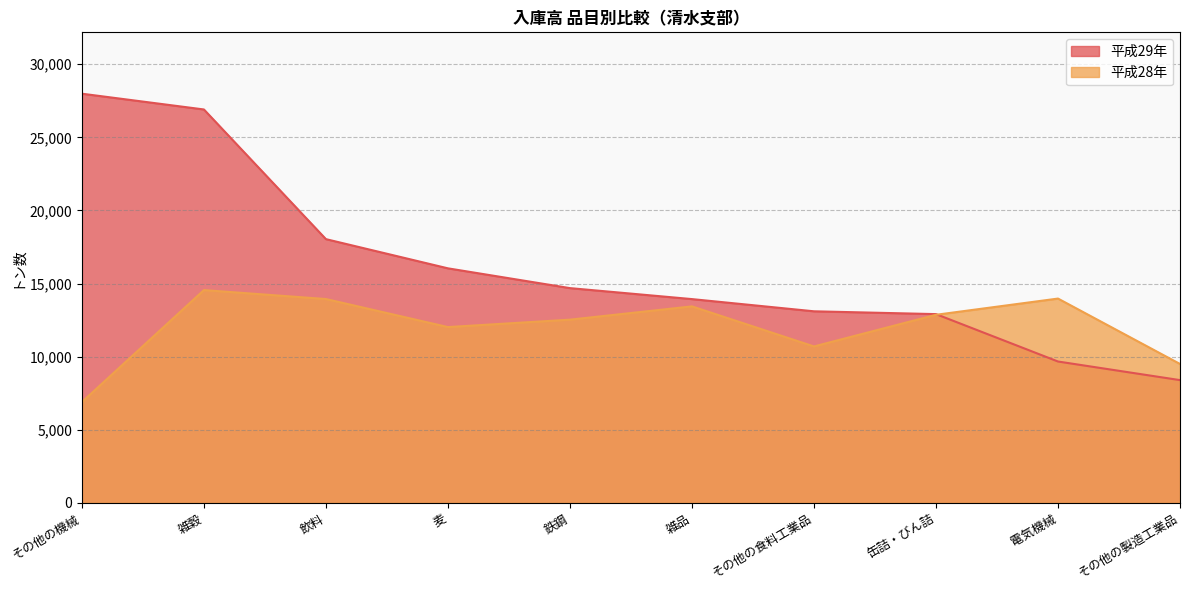

What is the difference between the highest and lowest values at 電気機械?

4306